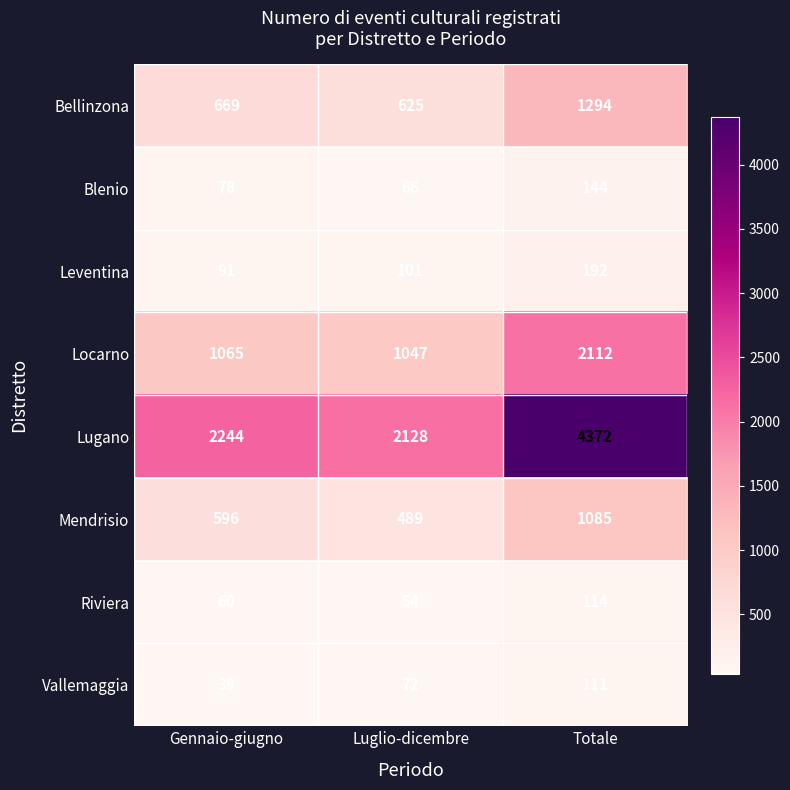

Where is Riviera nearest to the value 84?

Gennaio-giugno